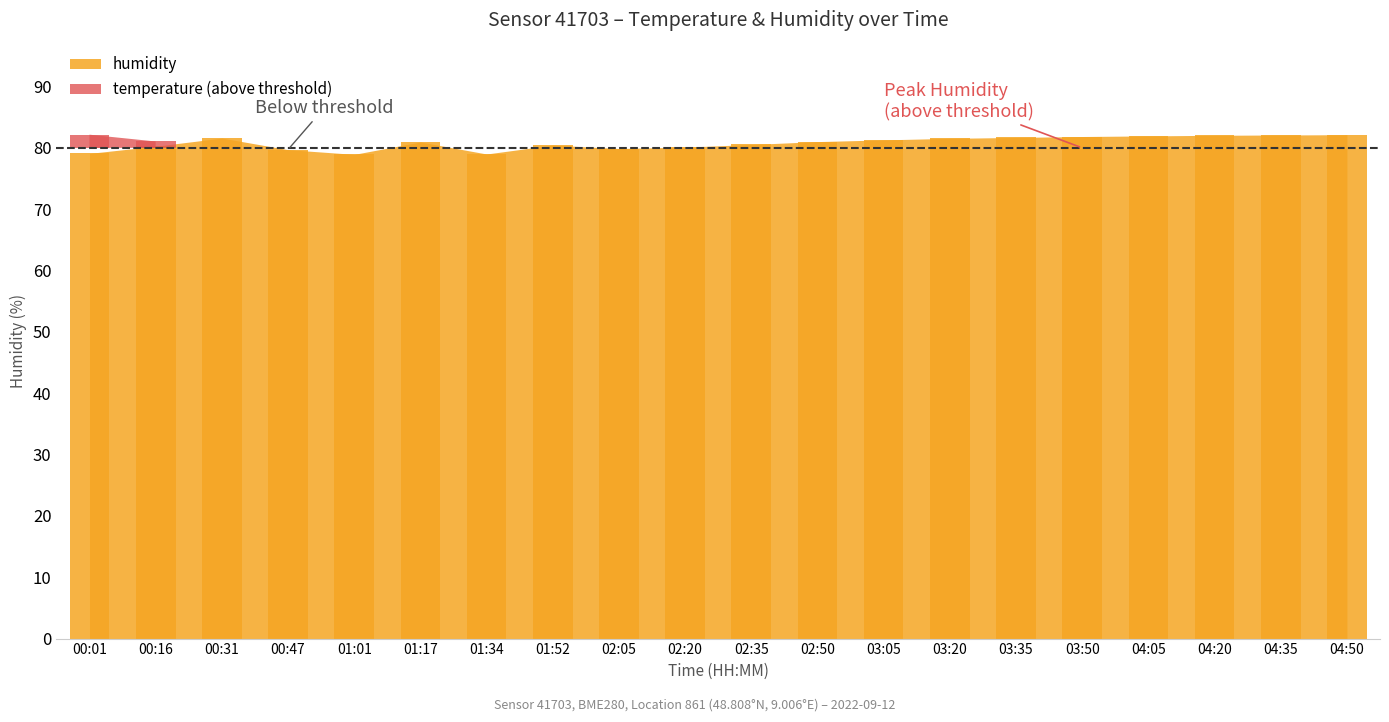

What is the minimum value shown in the chart?

78.9